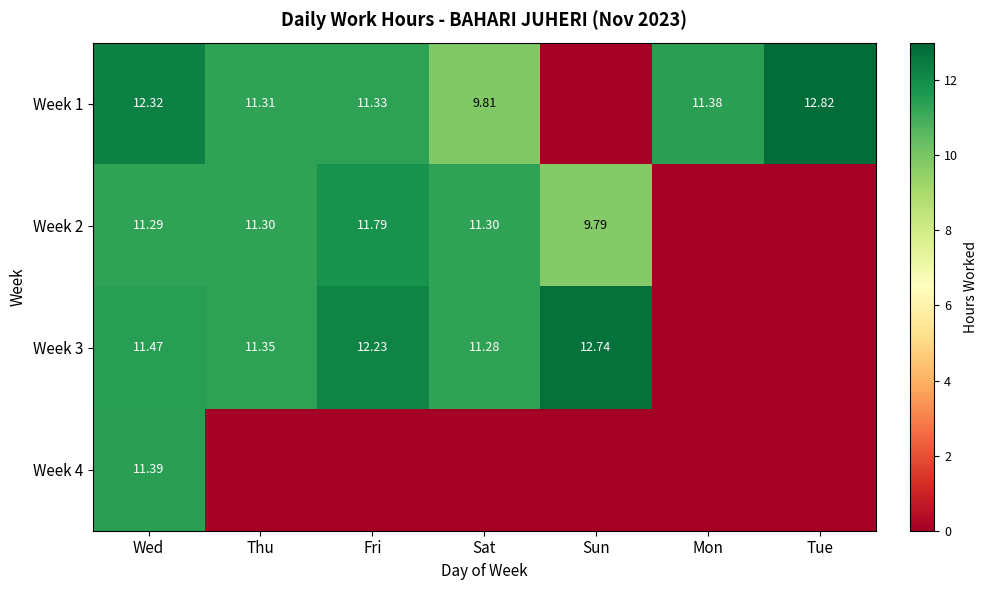

The value of Week 1 at Sun is -5.1. True or false?

False